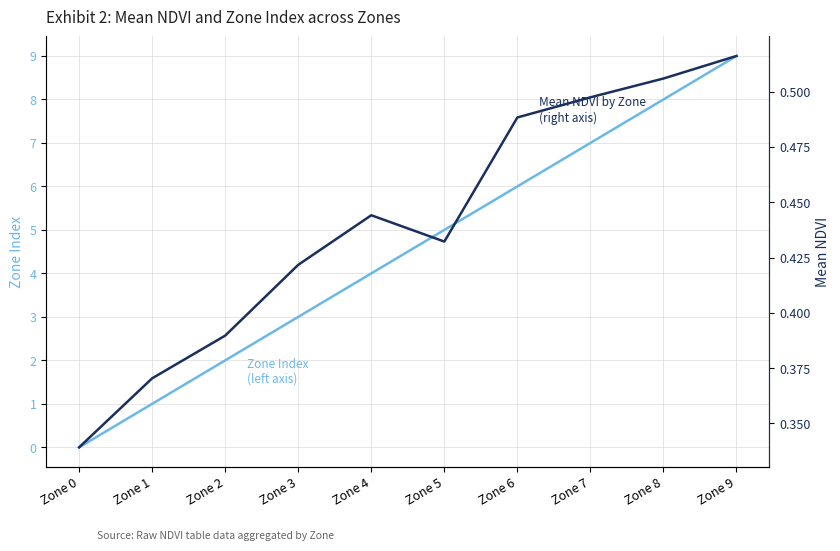

Which series changed the most between Zone 6 and Zone 7?

Zone Index
(left axis)